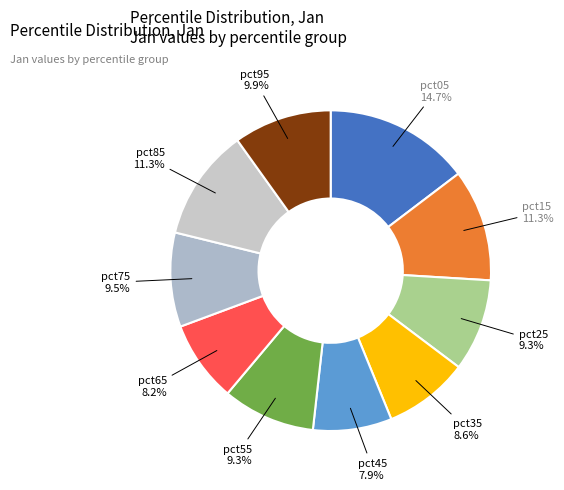

Does any single category account for the majority?

No